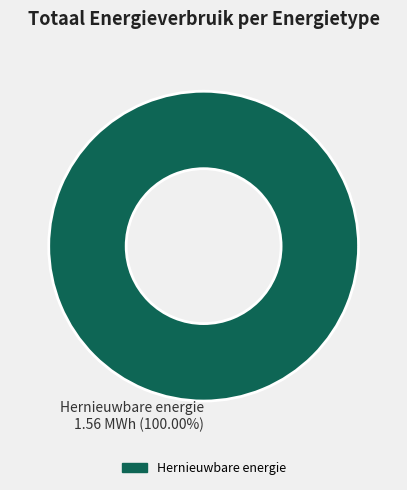

To the nearest percent, what percentage of the pie is Hernieuwbare energie?

100%